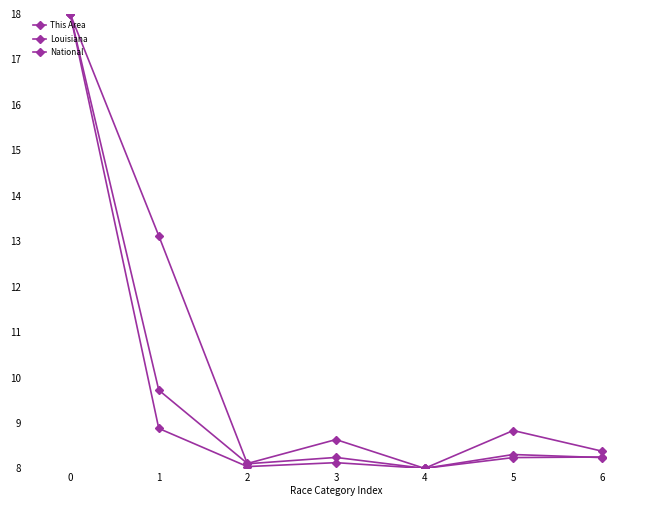

At which label is National closest to 13?

1